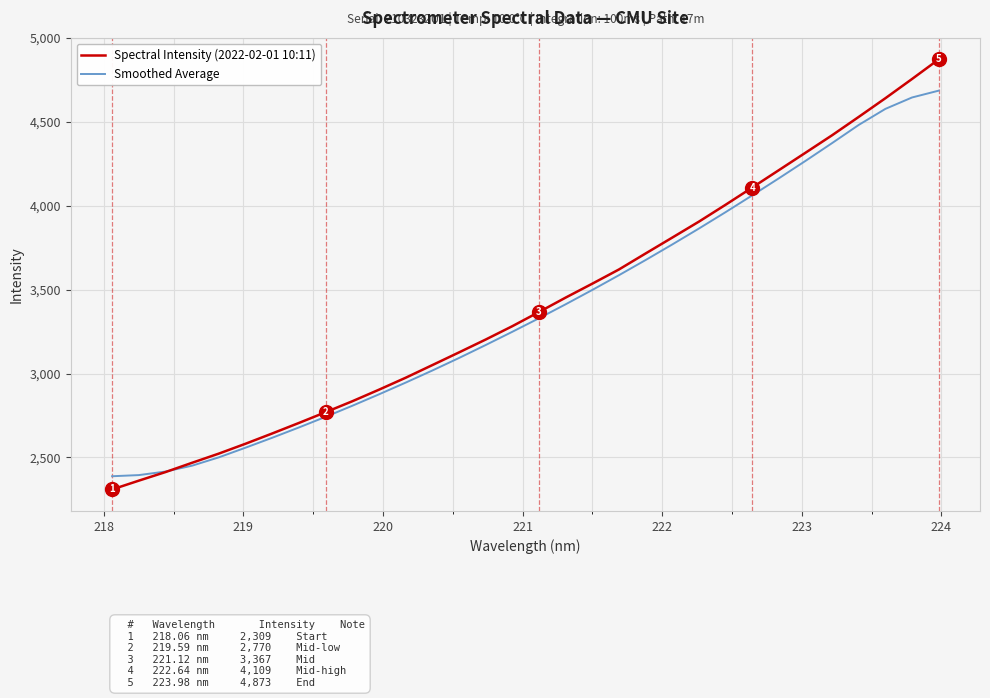

Which series has the largest range (max minus min)?

Spectral Intensity (2022-02-01 10:11)